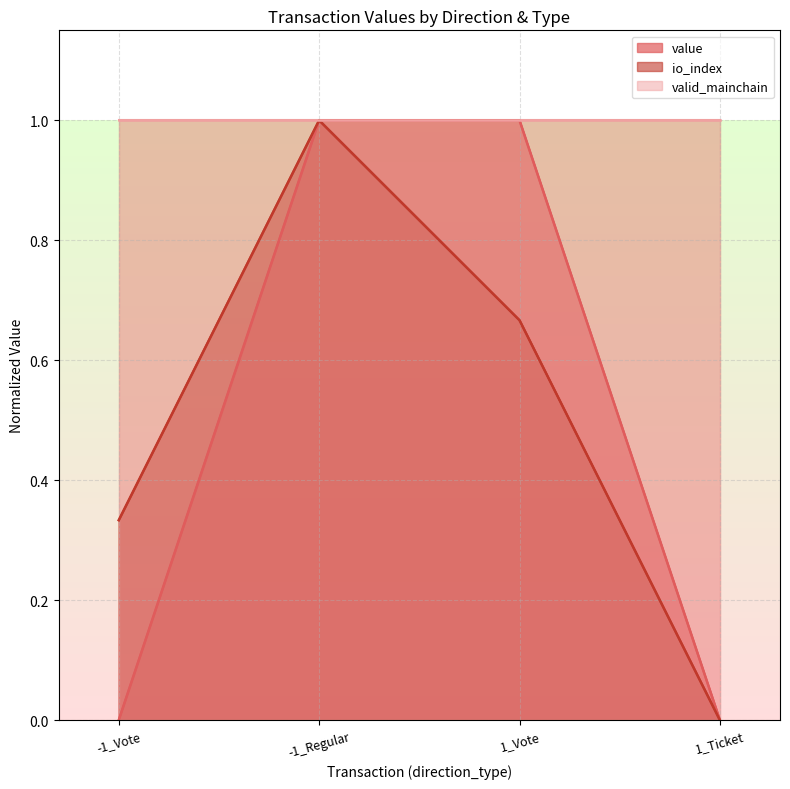

What is the difference between the maximum and minimum values in the io_index series?

1.0